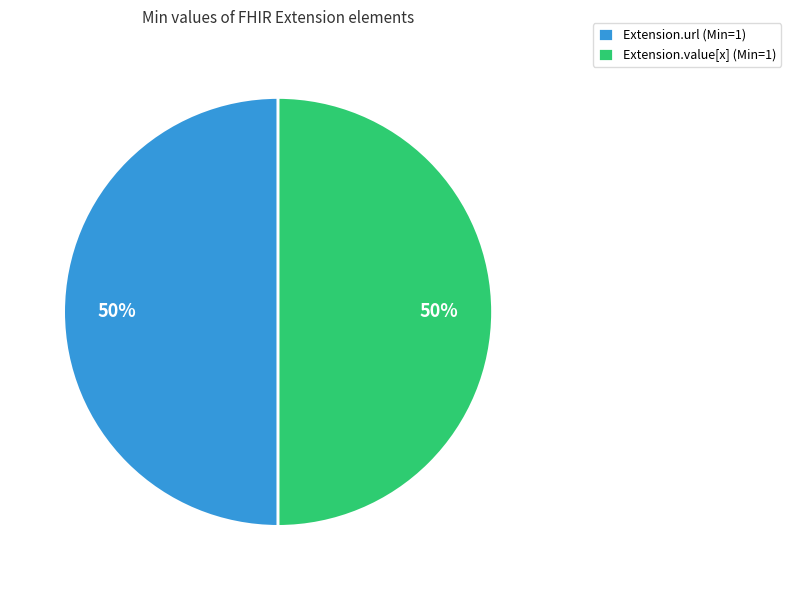

What percentage is the Extension.value[x] (Min=1) slice, to the nearest percent?

50%